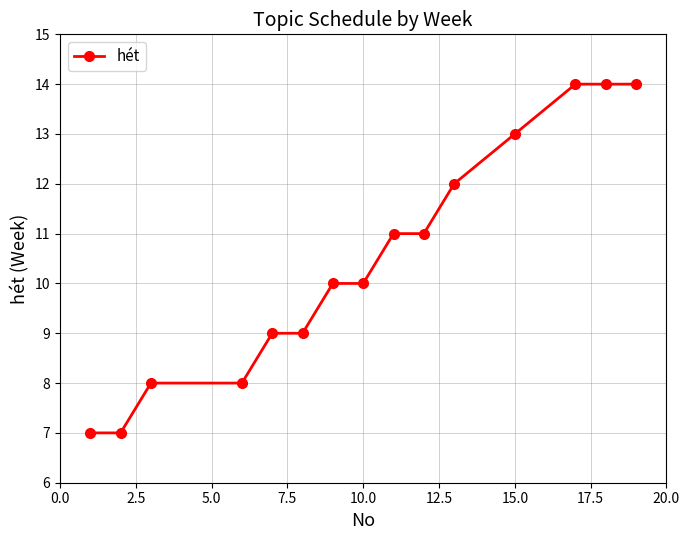

What is the average value?

10